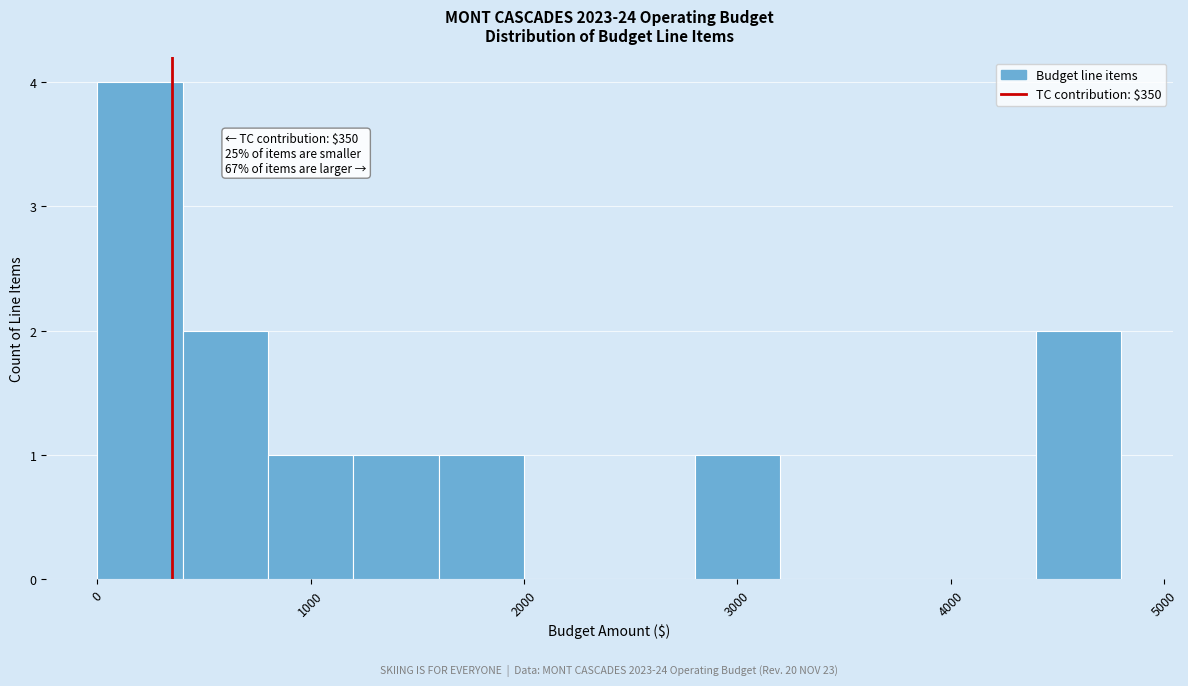

Which range on the x-axis has the tallest bar?

0 to 400